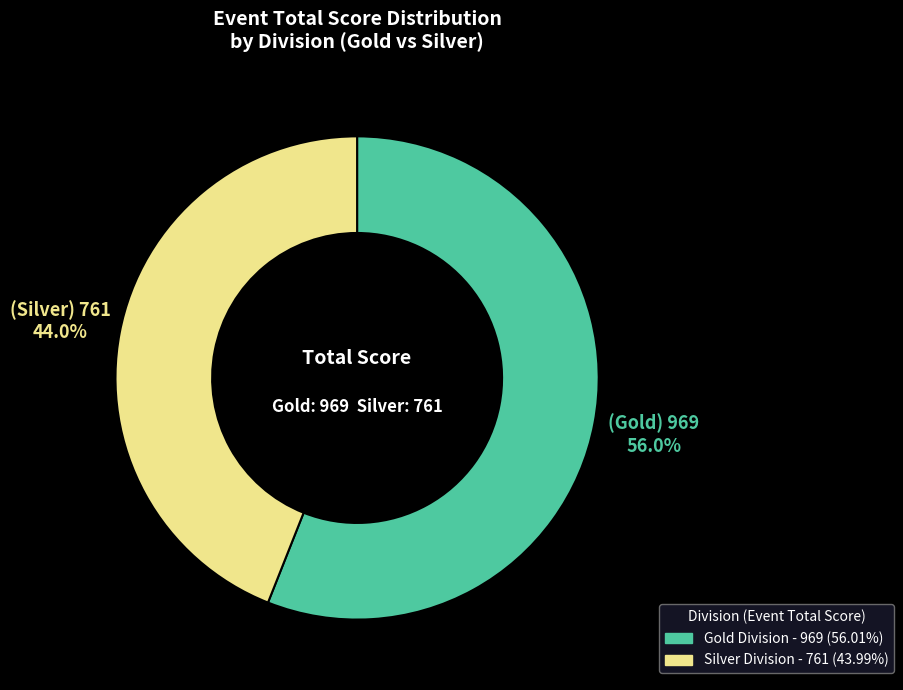

Is there a majority slice in this chart?

Yes